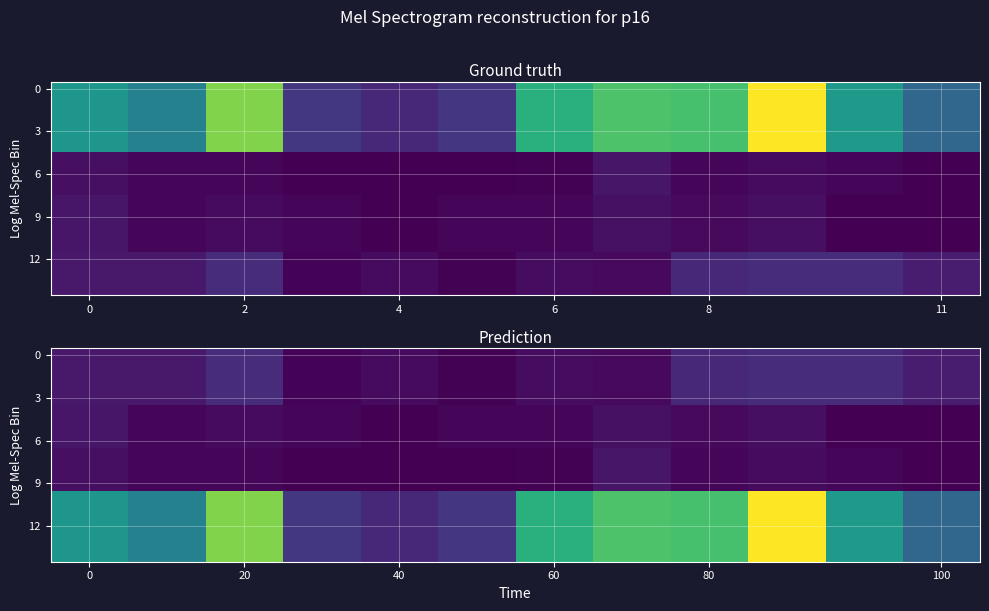

At which category does the chart reach its peak across all series?

9